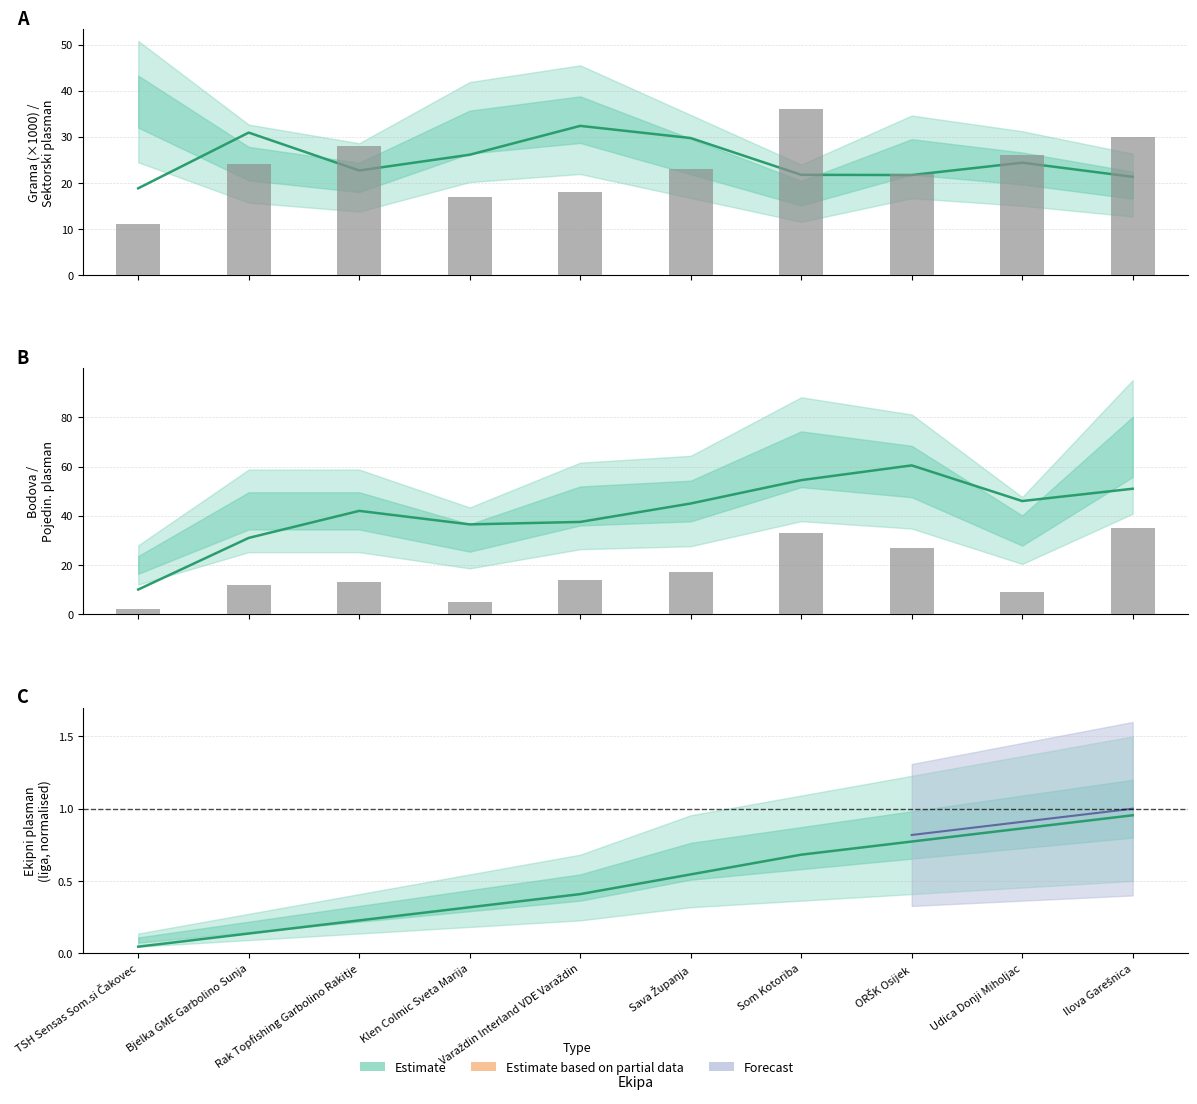

Rank the series by their maximum value, from highest to lowest.

Sektorski plasman, Bodova, Ekipni plasman (liga)